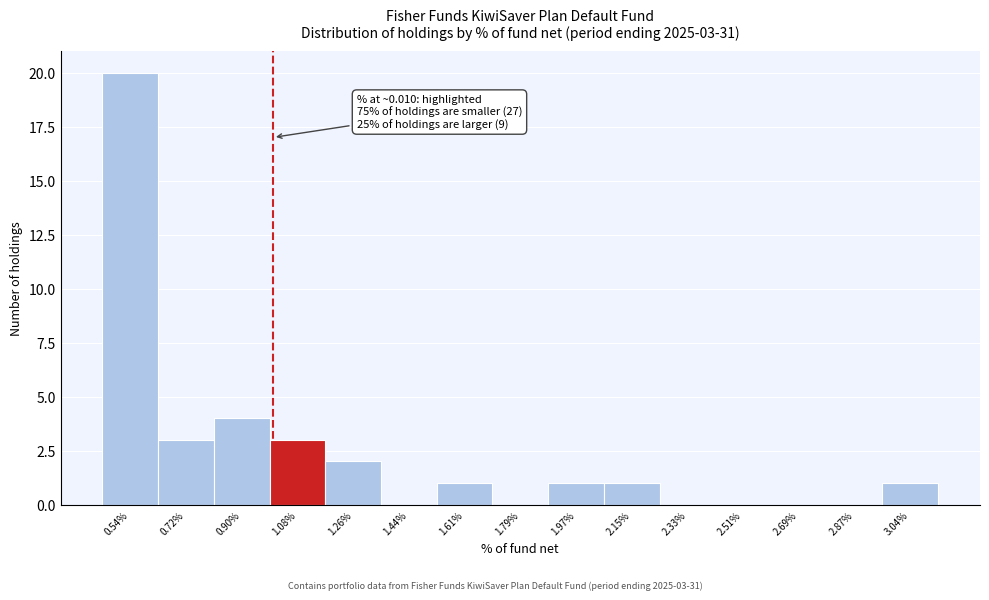

Reading left to right, transcribe all the data shown in this chart.

0.54%=20	0.72%=3	0.90%=4	1.08%=3	1.26%=2	1.44%=0	1.61%=1	1.79%=0	1.97%=1	2.15%=1	2.33%=0	2.51%=0	2.69%=0	2.87%=0	3.04%=1